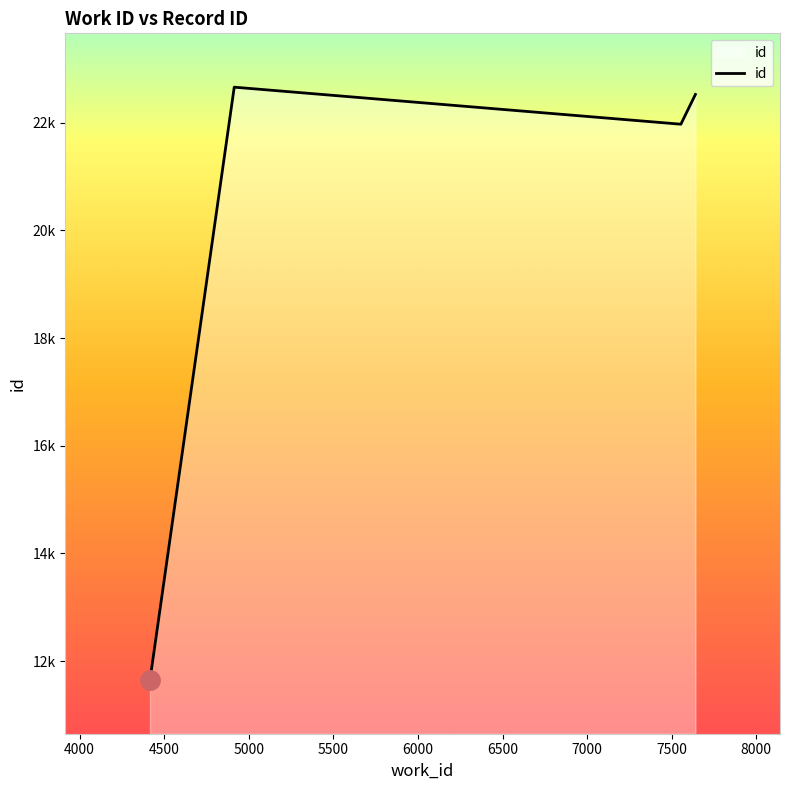

Is this an area chart (filled region under the line)?

Yes